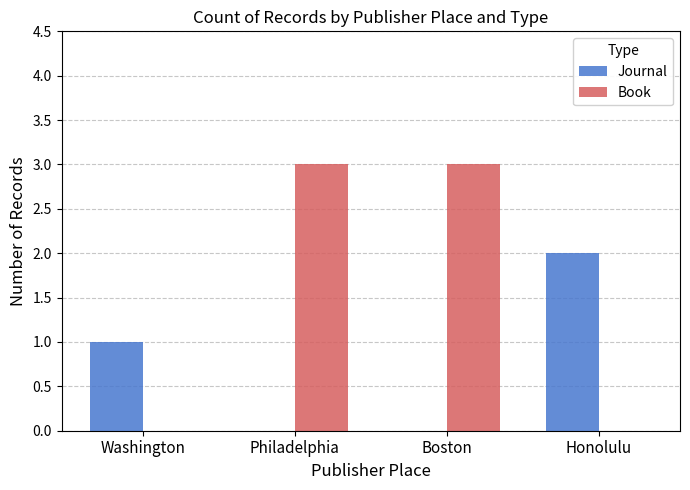

Which series has the widest spread of values?

Book